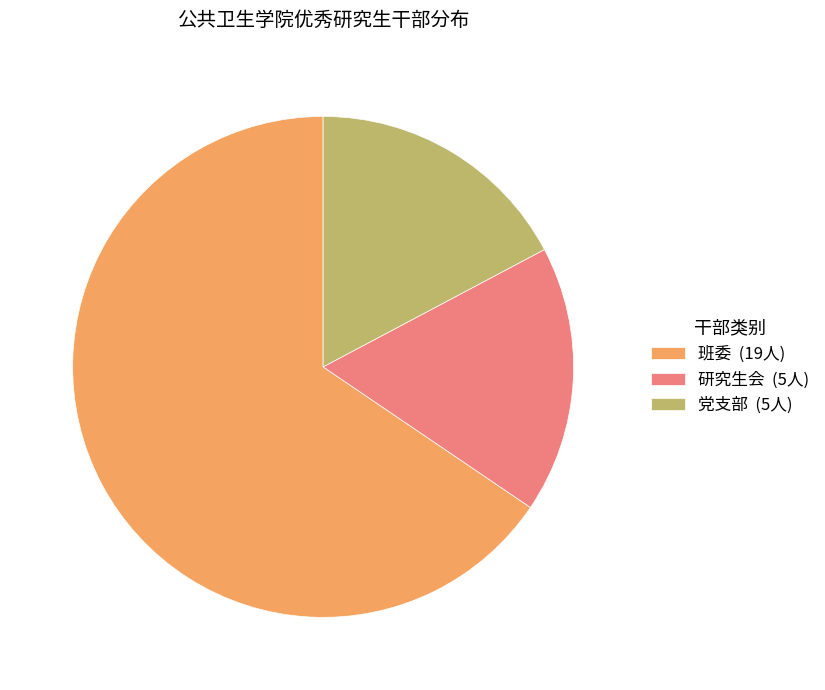

True or false: 党支部 accounts for 17% of the total.

True